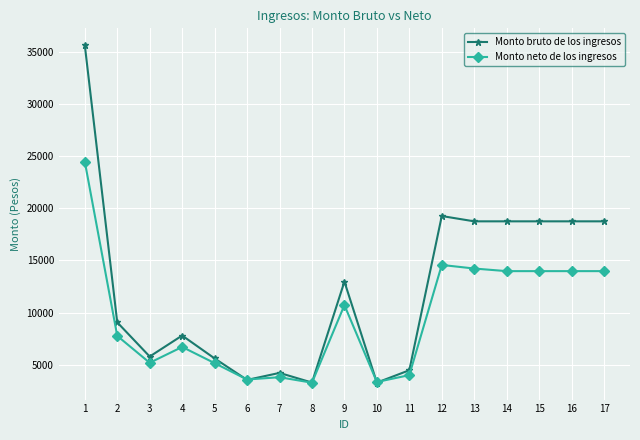

At which category does Monto neto de los ingresos reach its first local valley?

3